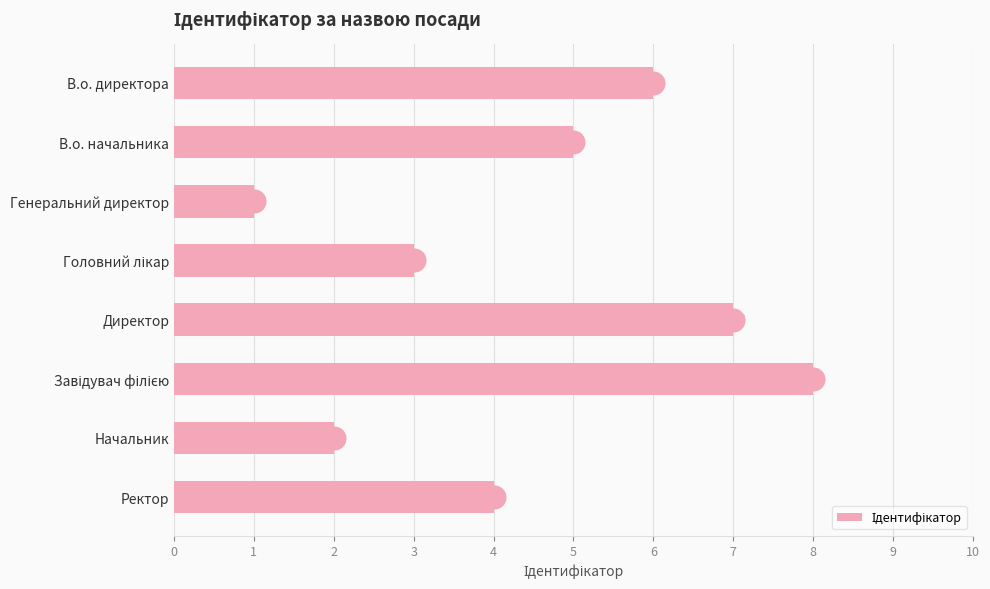

What is the change in value from В.о. начальника to Начальник?

-3